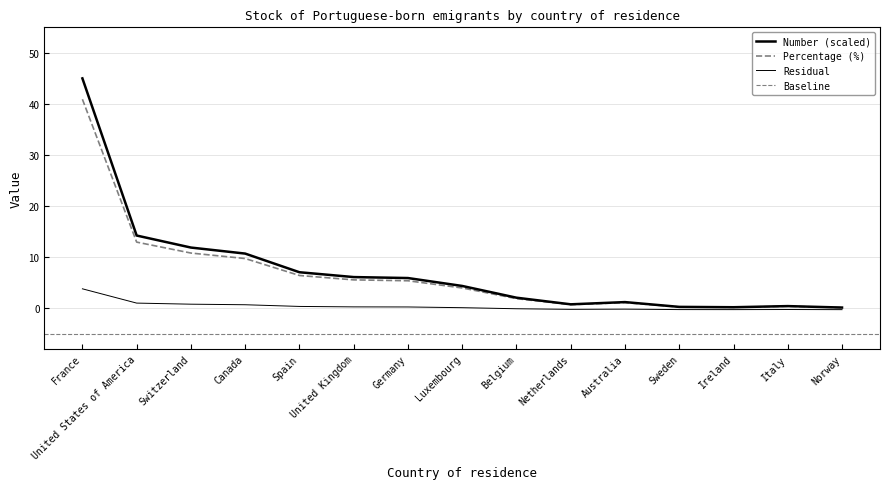

At how many categories does at least one series exceed 35?

1